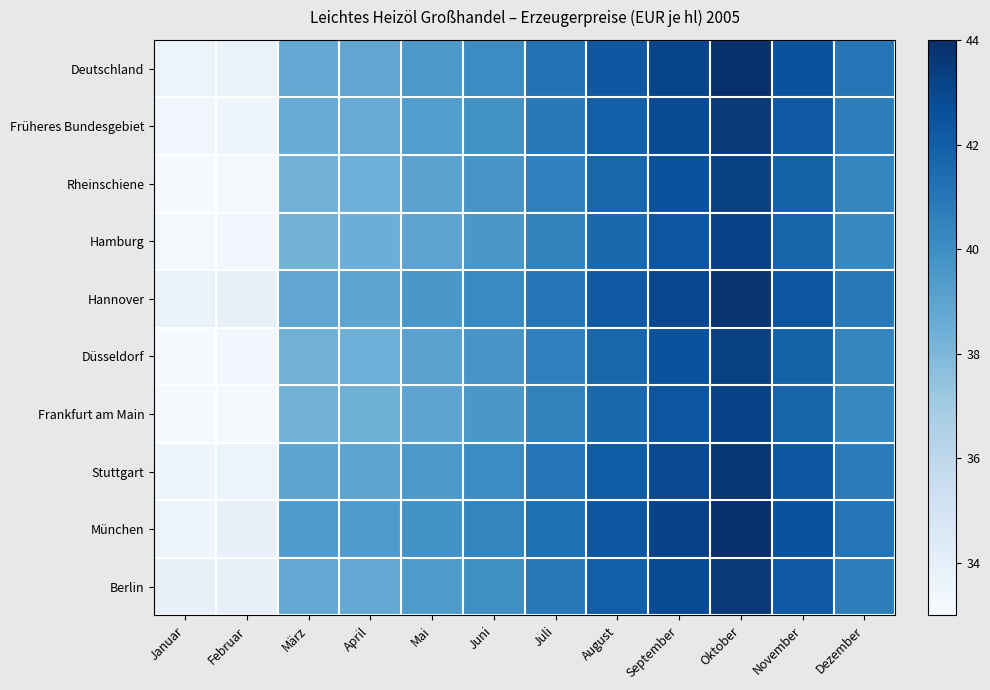

What is the maximum value shown in the chart?

44.0